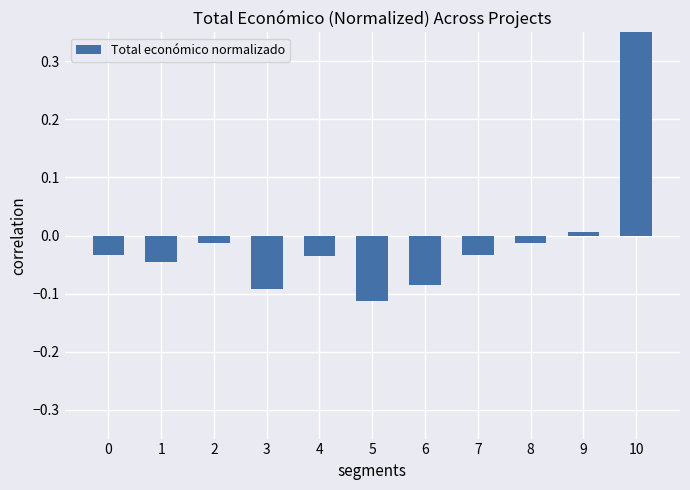

At which label is the value closest to 0?

9